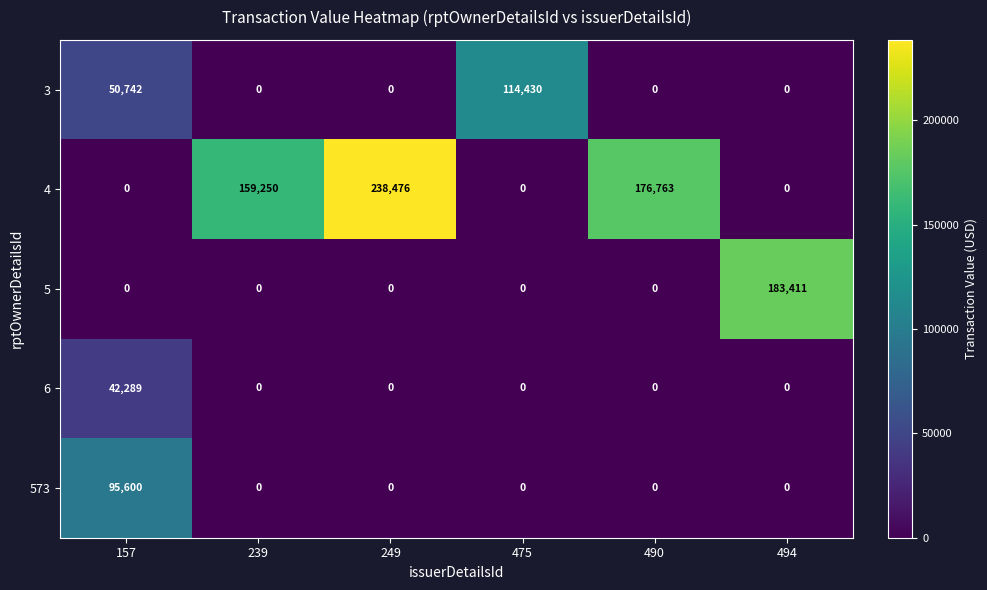

Reading left to right, extract all data points from this chart.

3: 50742	0	0	114430	0	0
4: 0	159250	238476	0	176763	0
5: 0	0	0	0	0	183411
6: 42289	0	0	0	0	0
573: 95600	0	0	0	0	0